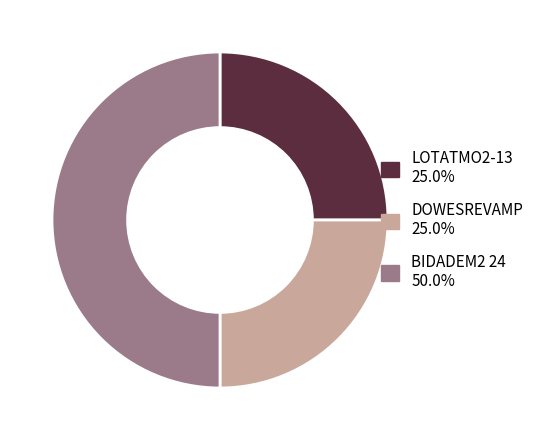

Which category has the biggest portion of the pie?

BIDADEM2 24